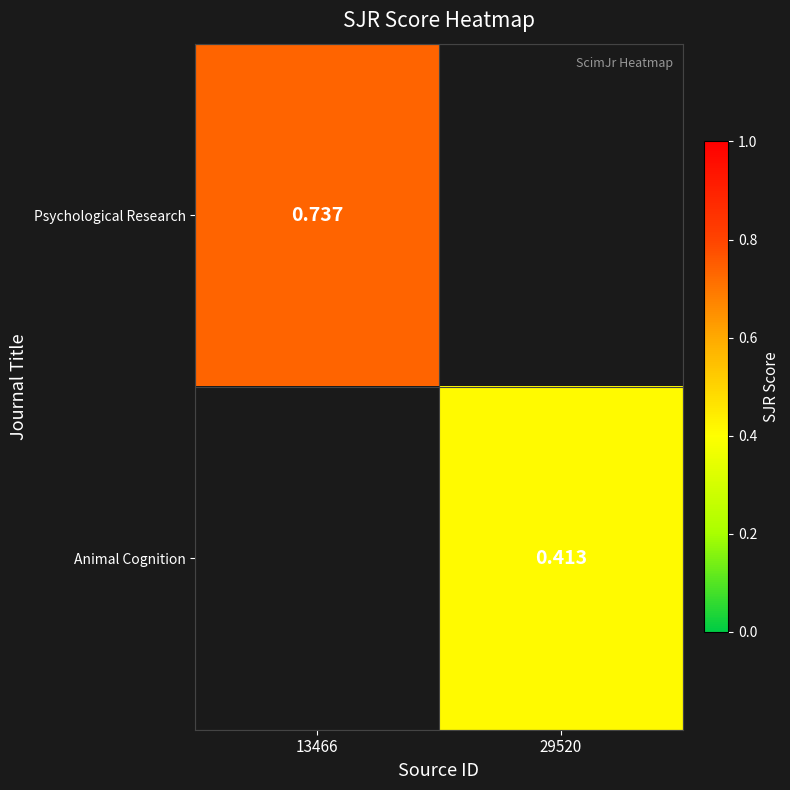

Is the value of Animal Cognition at 29520 greater than the value of Psychological Research at 13466?

No